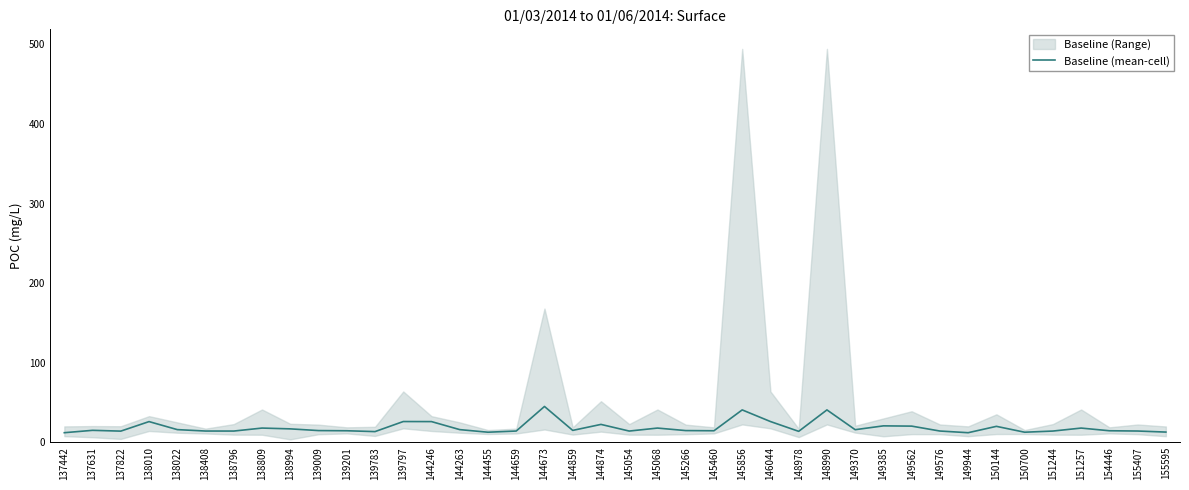

The chart shows a value of 9.4 at 145068. True or false?

False